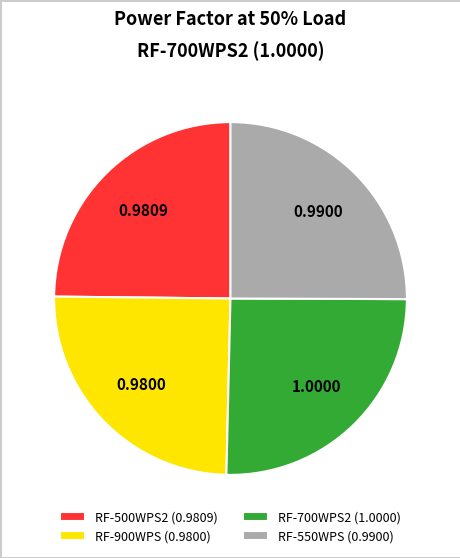

Is RF-500WPS2 the majority of the pie?

No